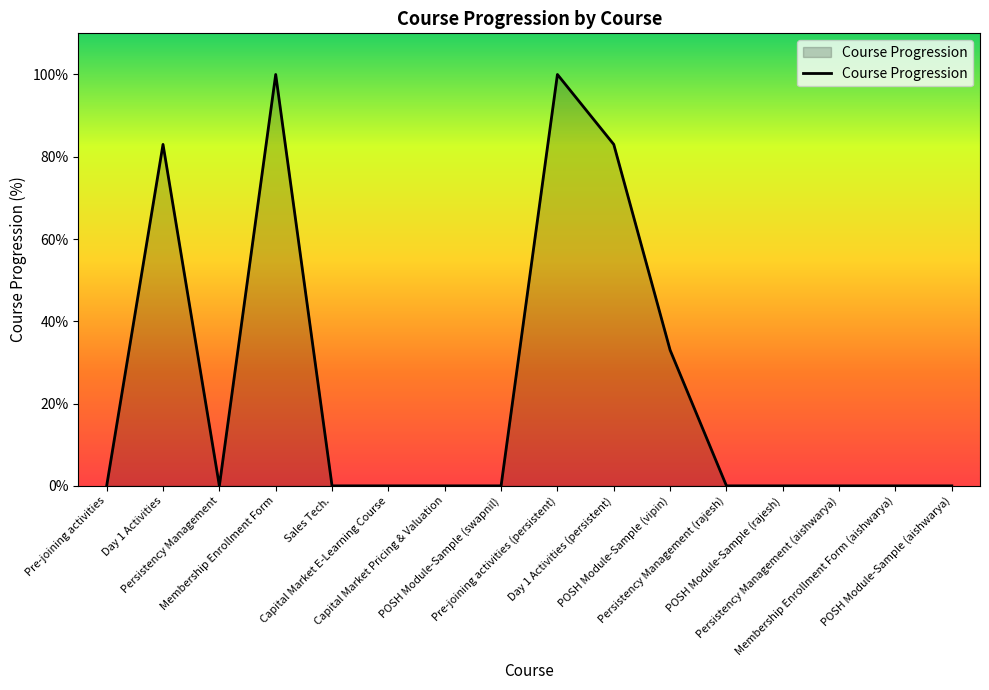

Is it true that the value at Pre-joining activities (persistent) is 100?

True